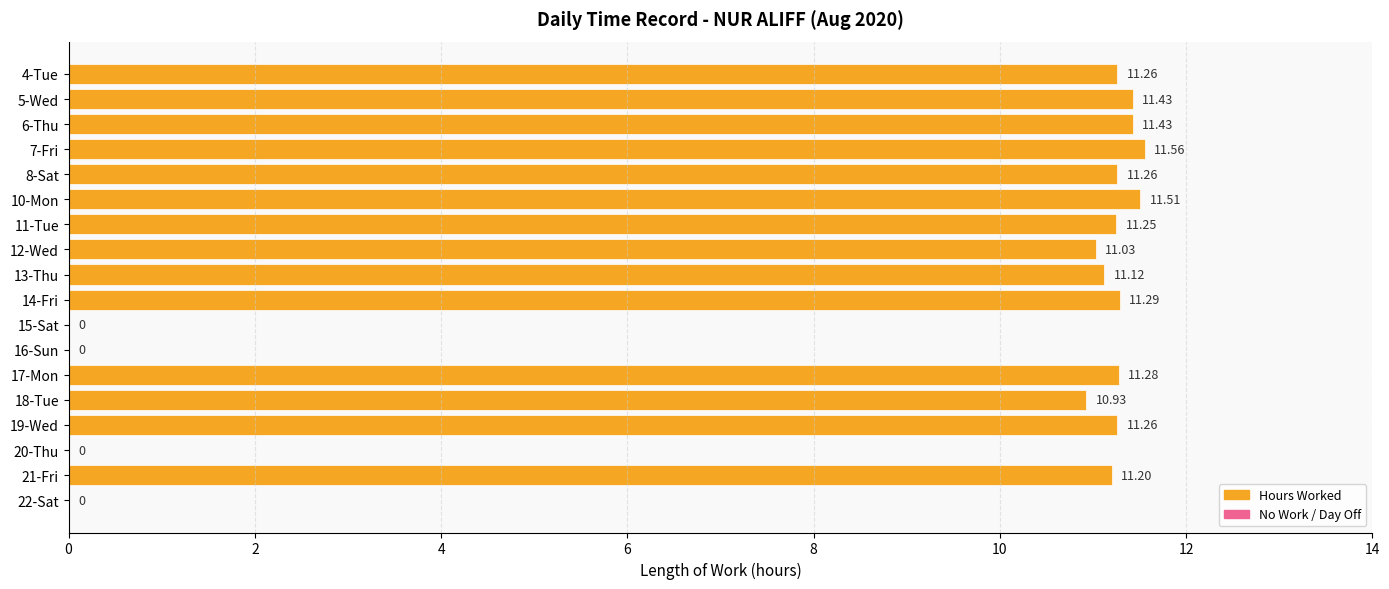

What is the sum of all values?

157.8